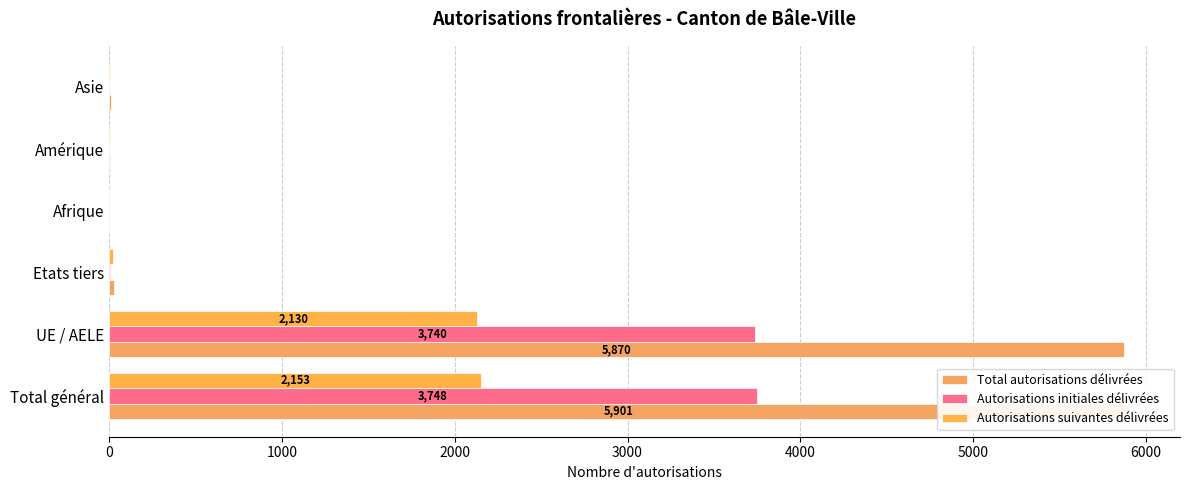

How many series are shown in this chart?

3